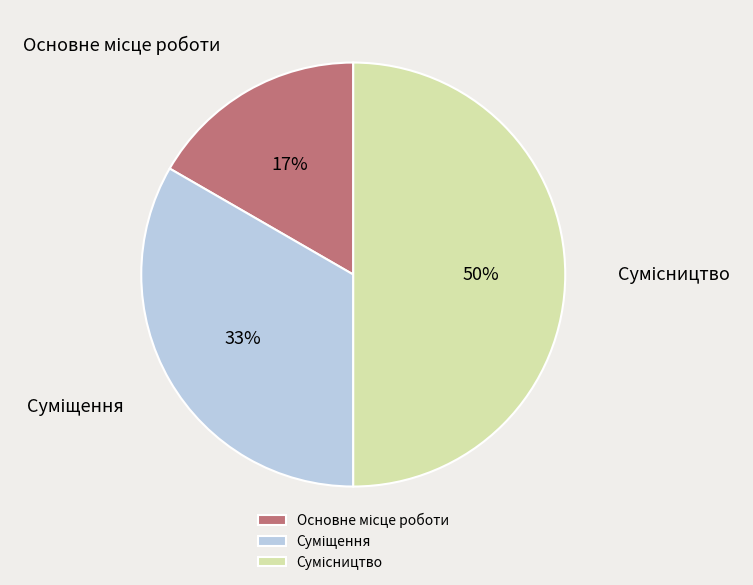

To the nearest percent, what is the average slice percentage?

33%